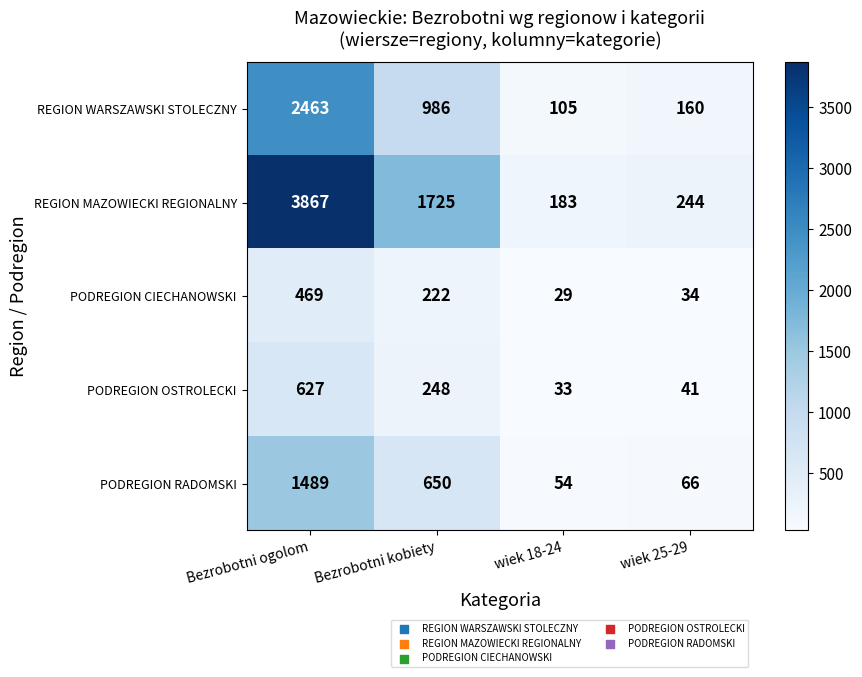

Is it true that PODREGION RADOMSKI equals 1489 at Bezrobotni ogolom?

True